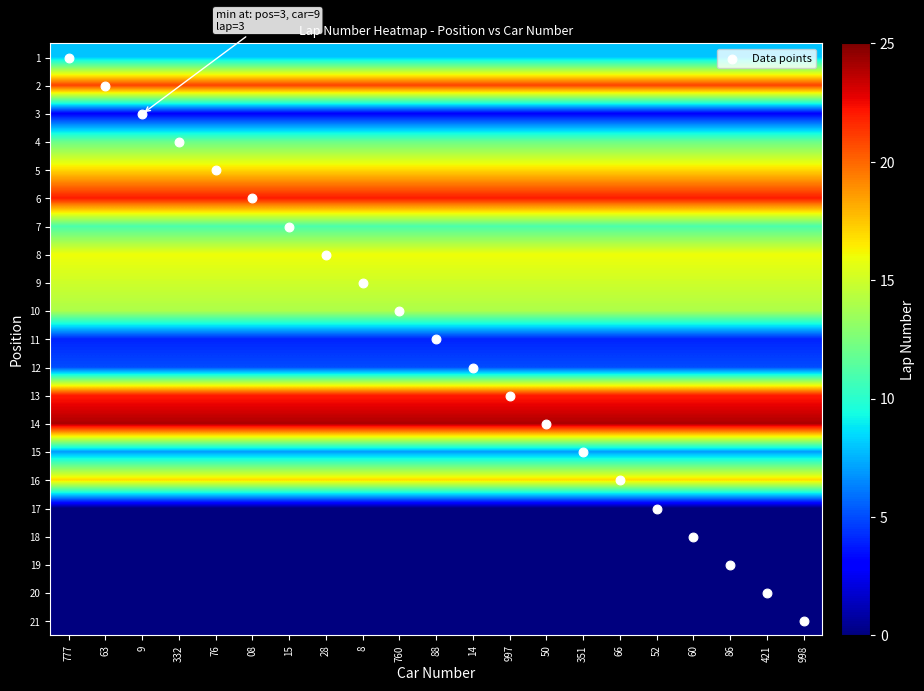

At which category is the sum across all series the highest?

777